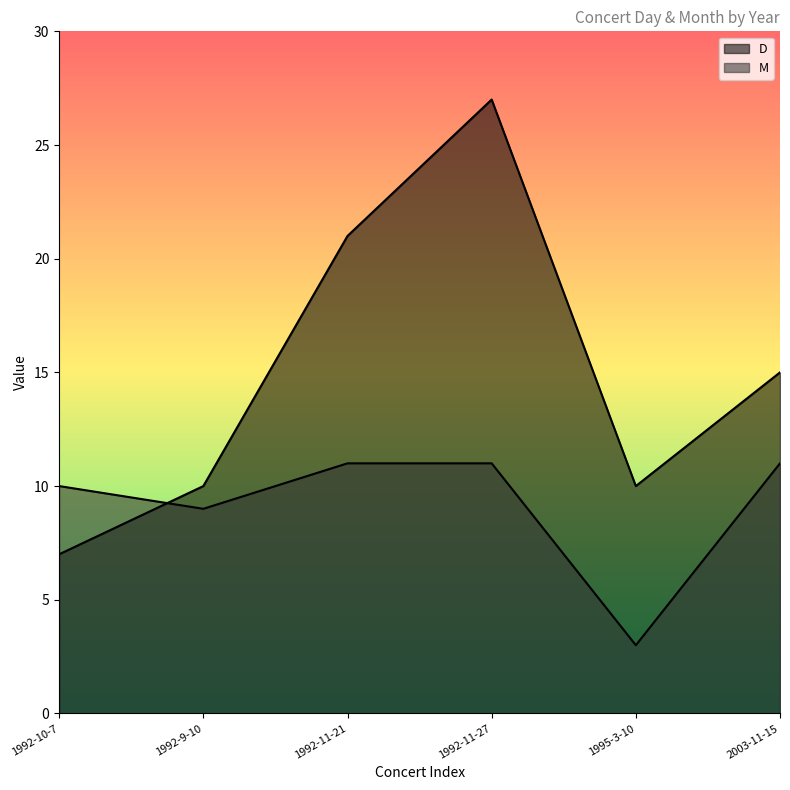

How many lines are shown in the chart?

2